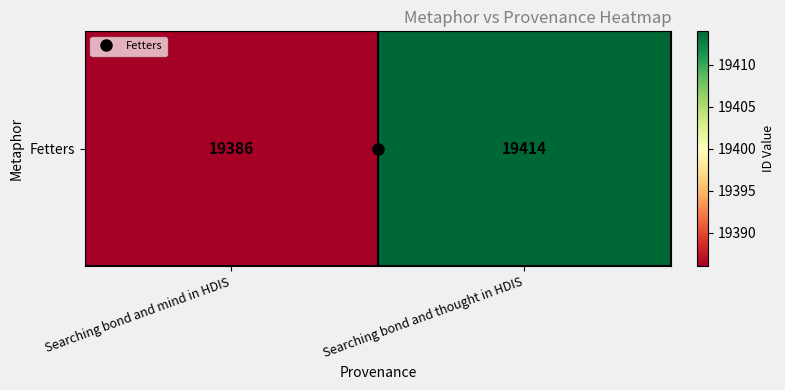

What is the difference between the maximum and minimum values?

28